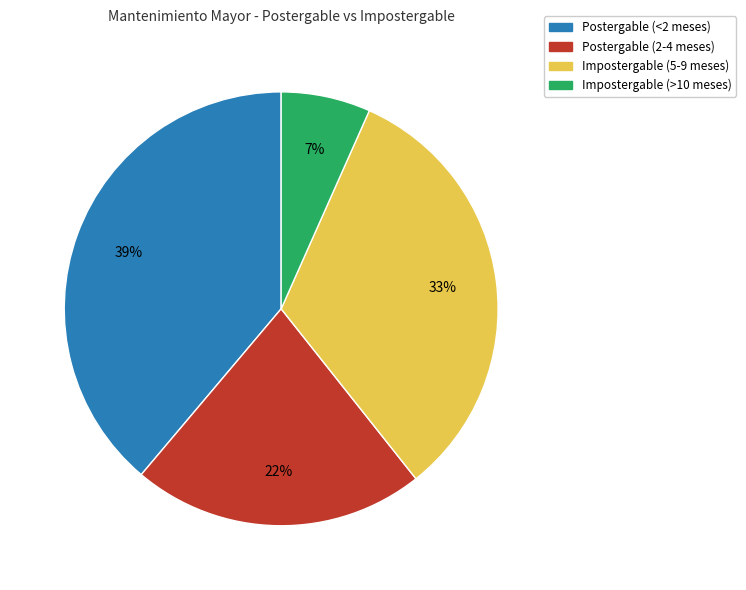

Count the number of slices in the pie.

4